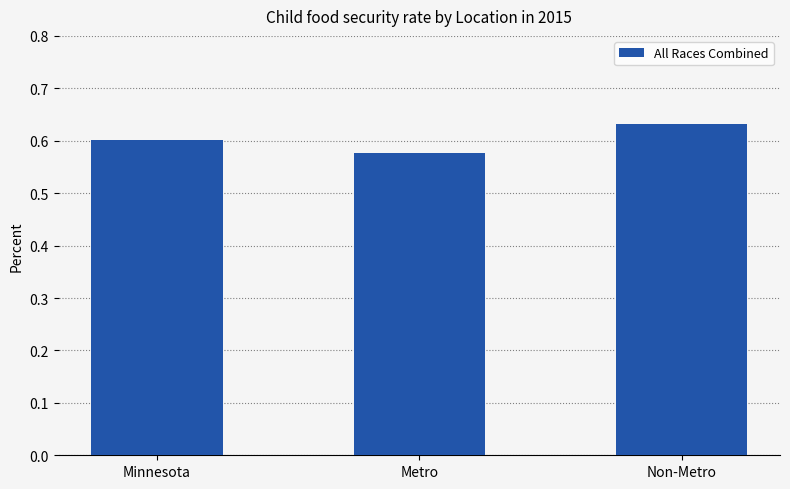

Is it true that the value at Minnesota is 0.8?

False